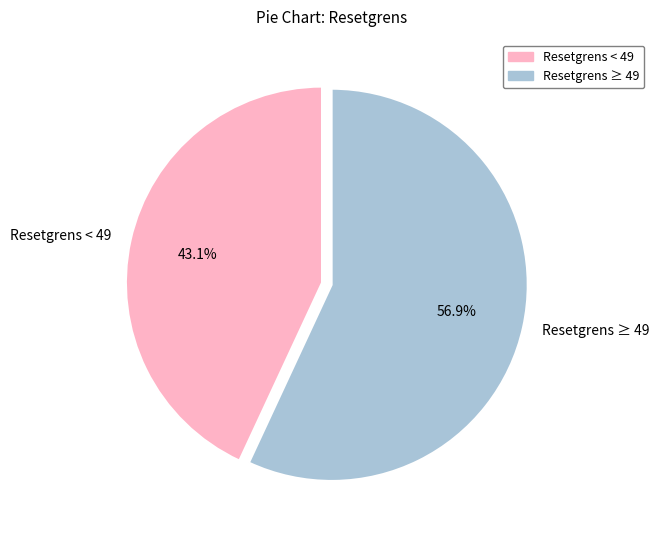

Approximately how many times larger is the value at Resetgrens ≥ 49 compared to Resetgrens < 49?

1.3